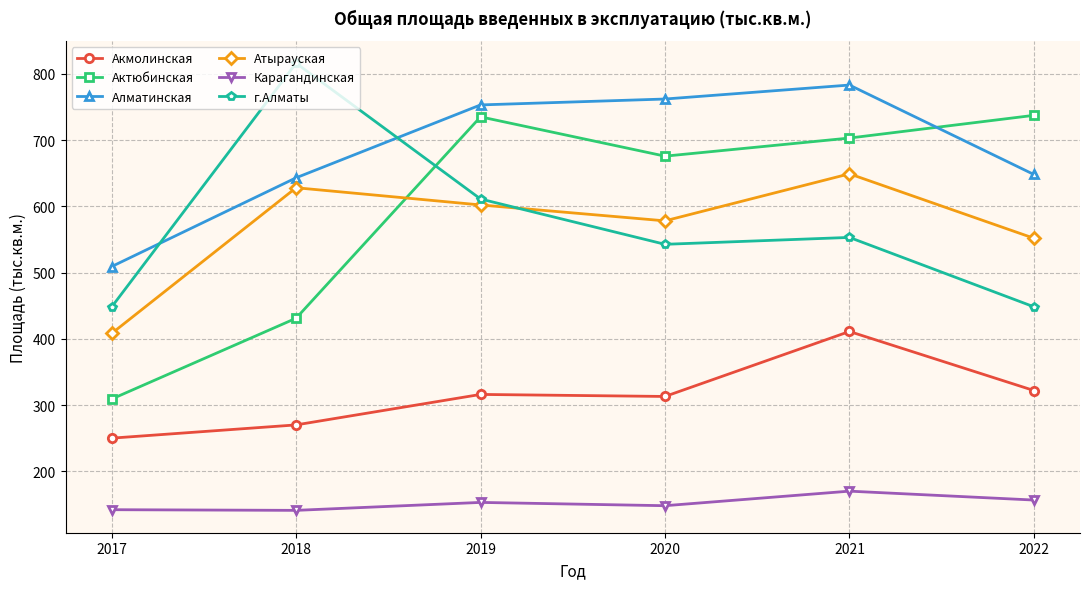

Which series has the widest spread of values?

Актюбинская